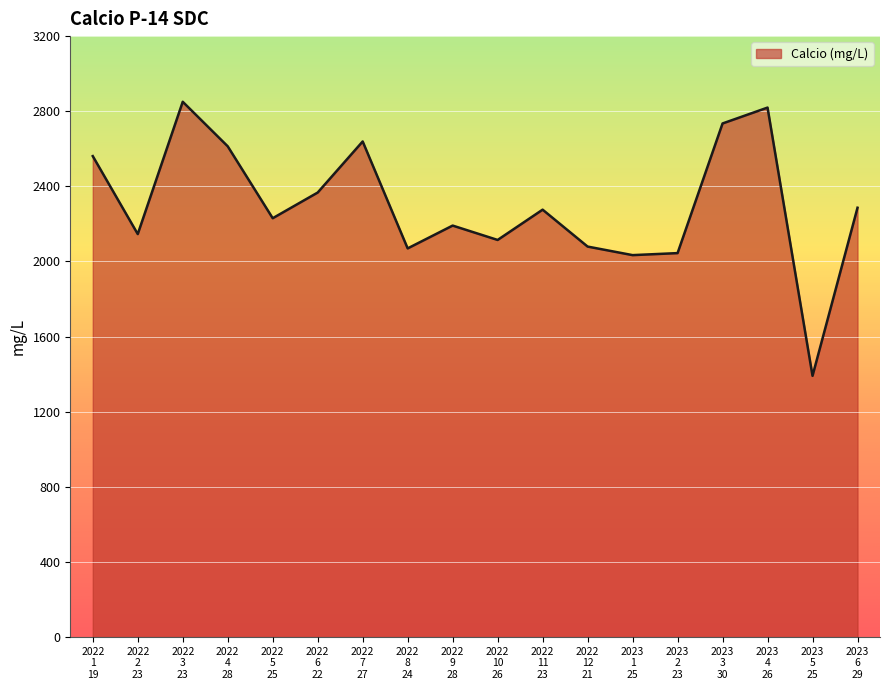

Which label corresponds to the largest value in the chart?

2022
3
23